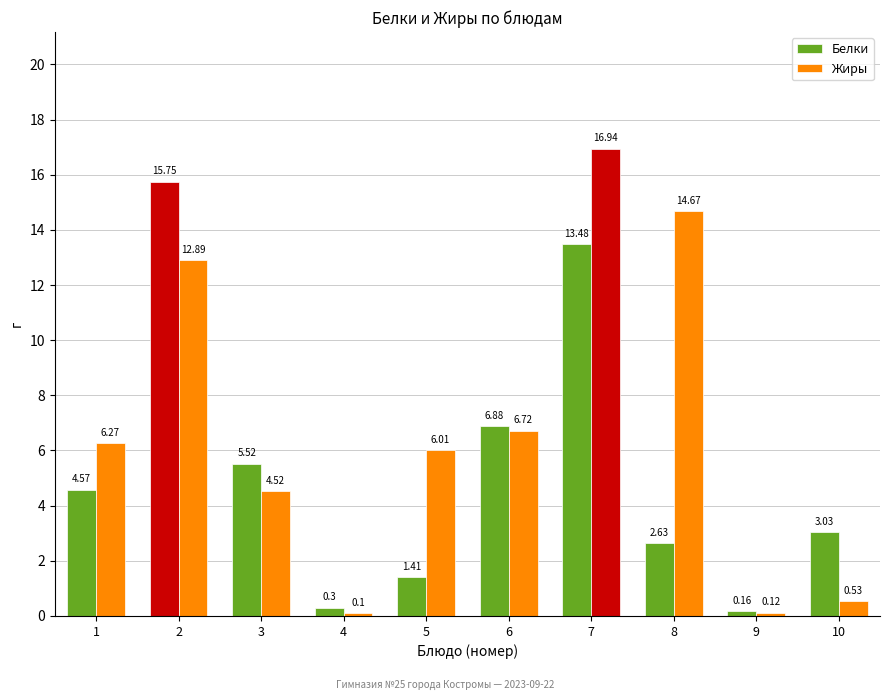

At which label does Жиры reach its peak?

7